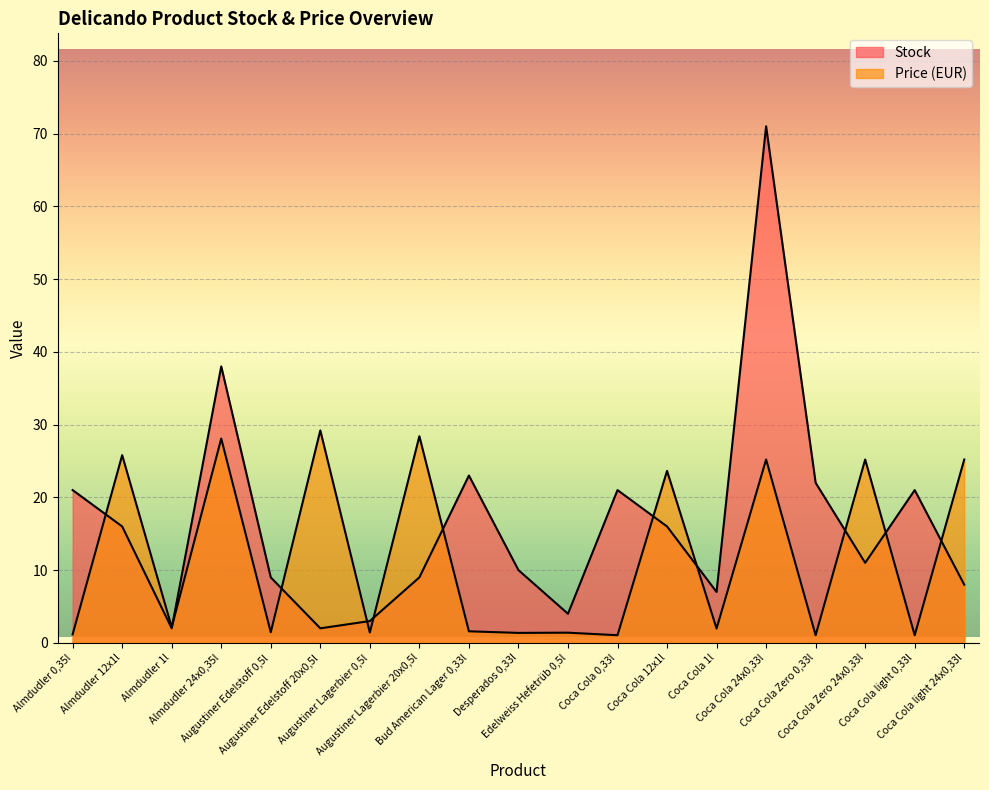

The Price series shows 1.2 at Almdudler 0,35l. True or false?

True